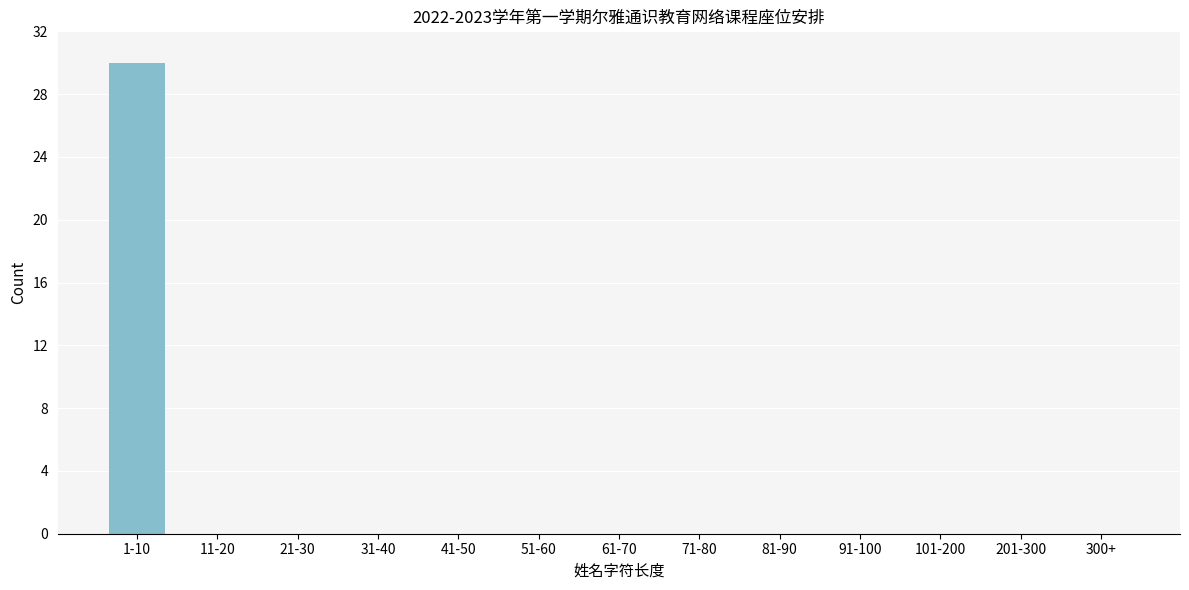

Reading left to right, list all the values displayed in this chart.

1-10=30	11-20=0	21-30=0	31-40=0	41-50=0	51-60=0	61-70=0	71-80=0	81-90=0	91-100=0	101-200=0	201-300=0	300+=0